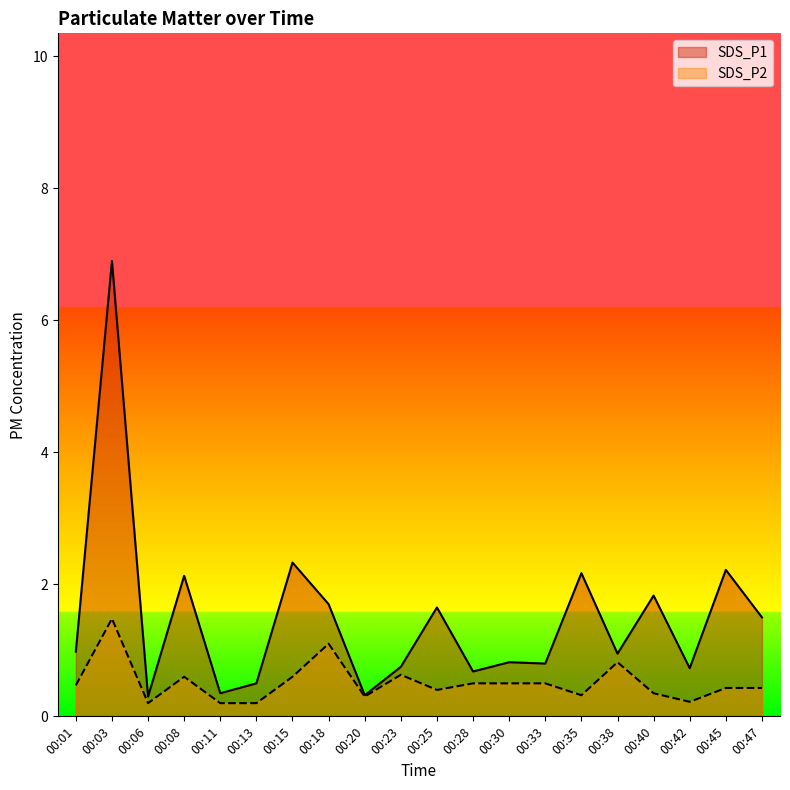

Which category has the lowest value in the SDS_P2 series?

00:06